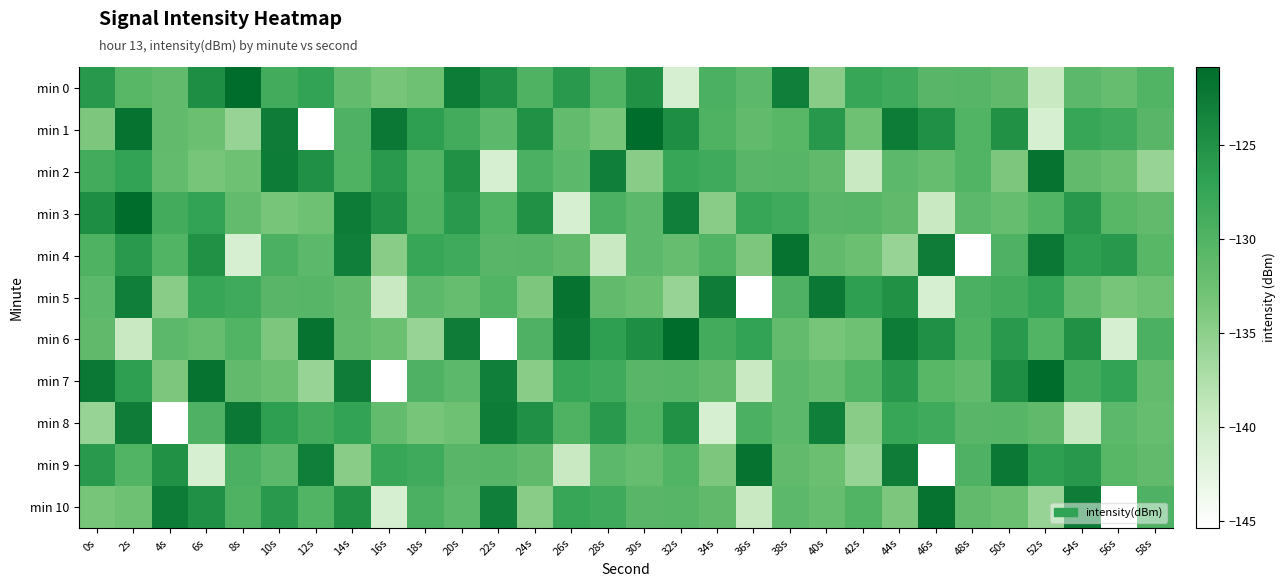

Rank the series at 10s from lowest to highest value.

min 6, min 3, min 7, min 9, min 5, min 4, min 0, min 8, min 10, min 1, min 2